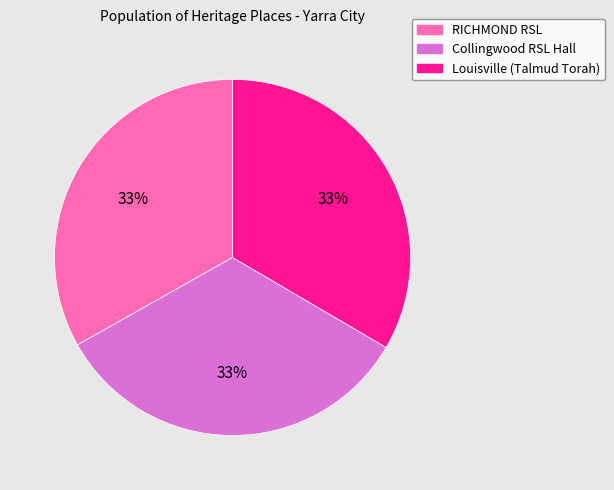

Is it true that RICHMOND RSL is 33% of the pie?

True